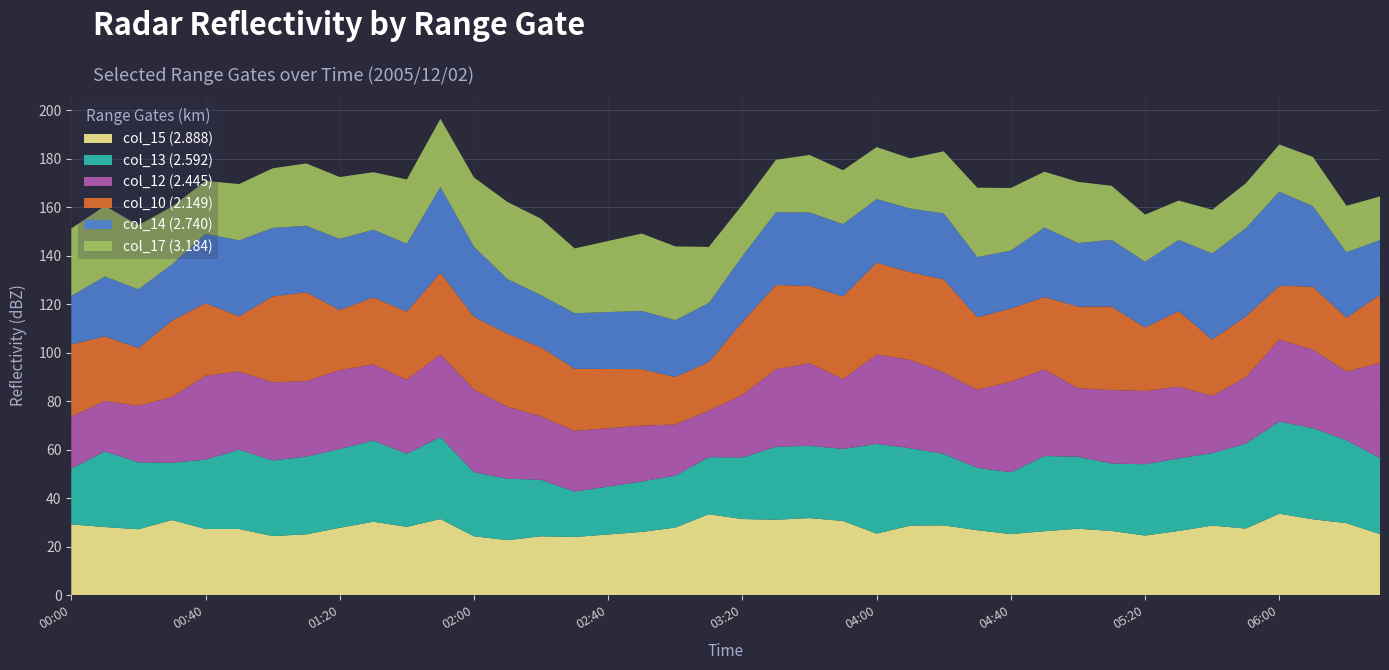

What is the minimum value for col_15 (2.888)?

22.7